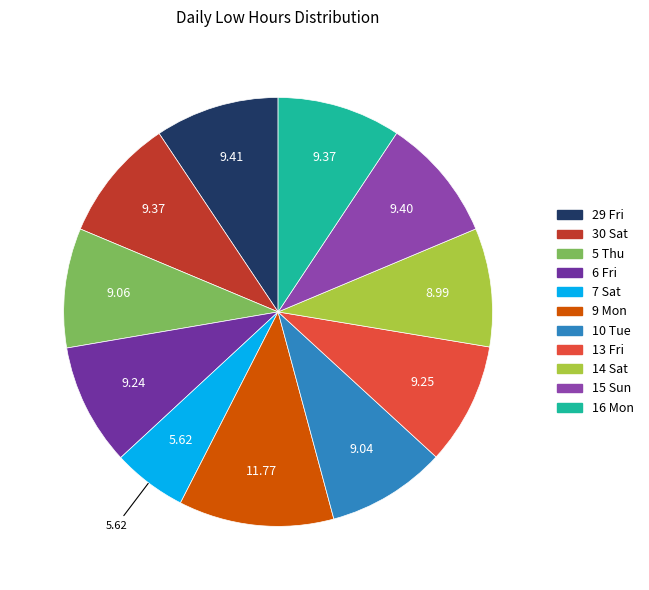

Which category has the biggest portion of the pie?

9 Mon